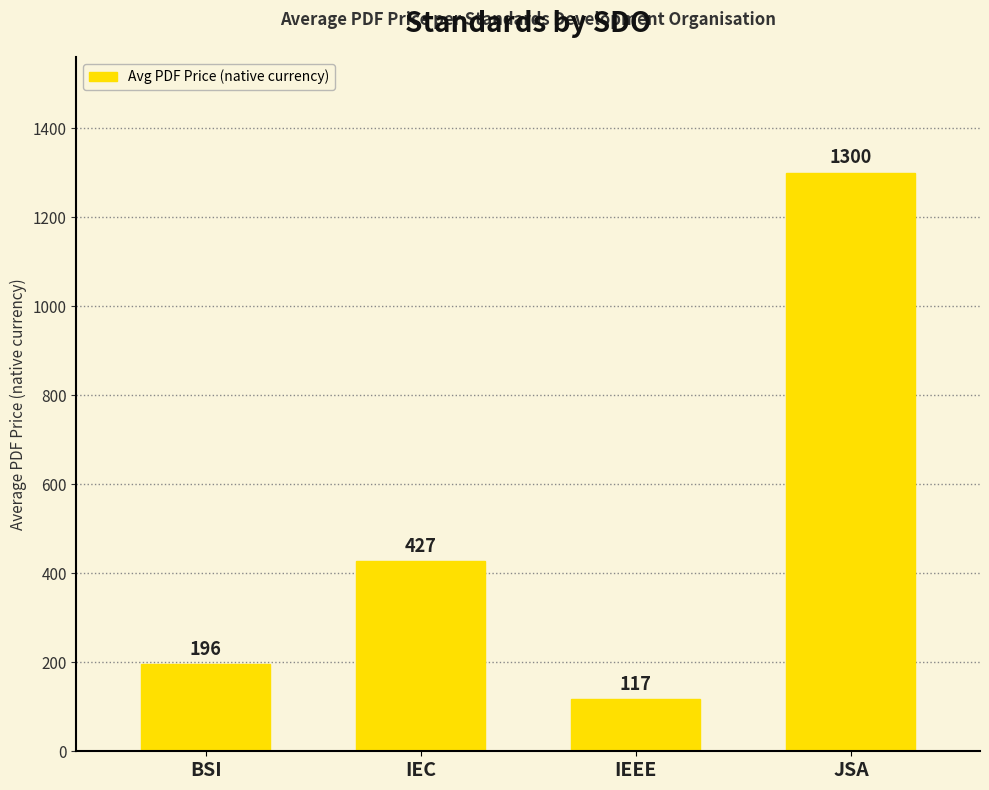

What is the sum of the values at IEC and BSI?

622.6